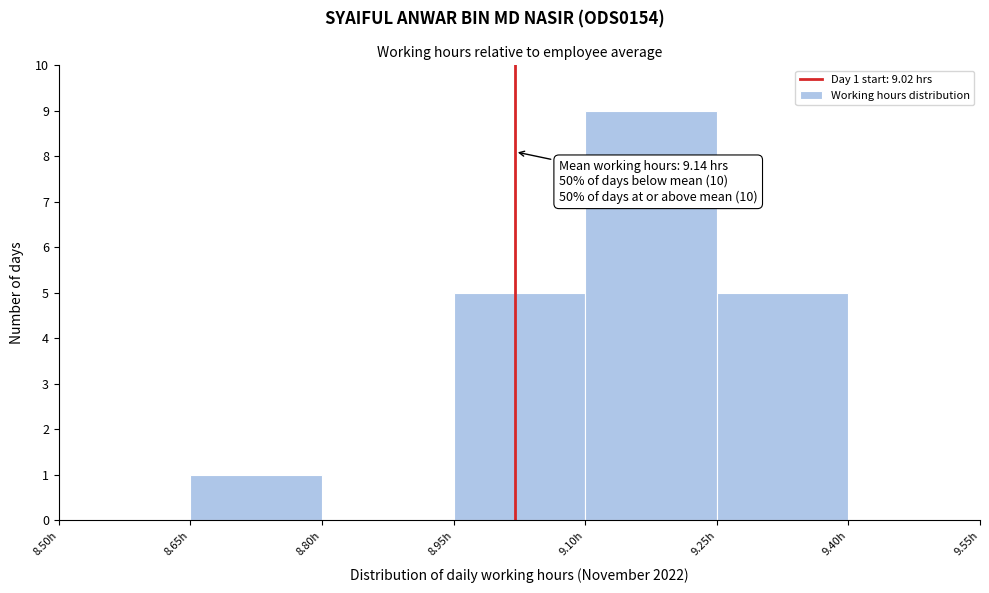

Which range on the x-axis has the tallest bar?

9.10 to 9.25